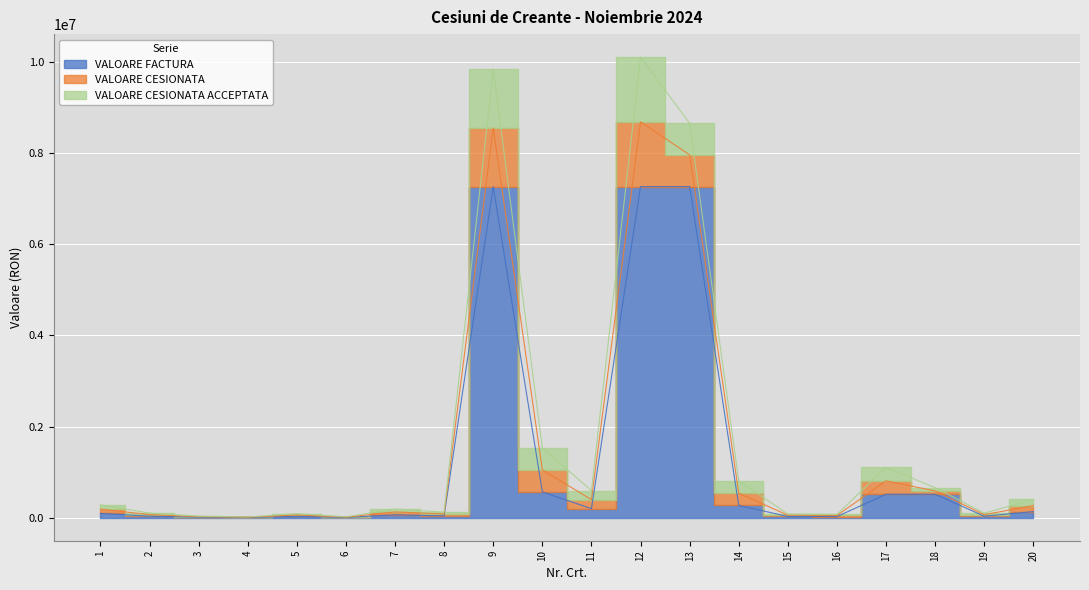

At which category is the sum across all series the highest?

12